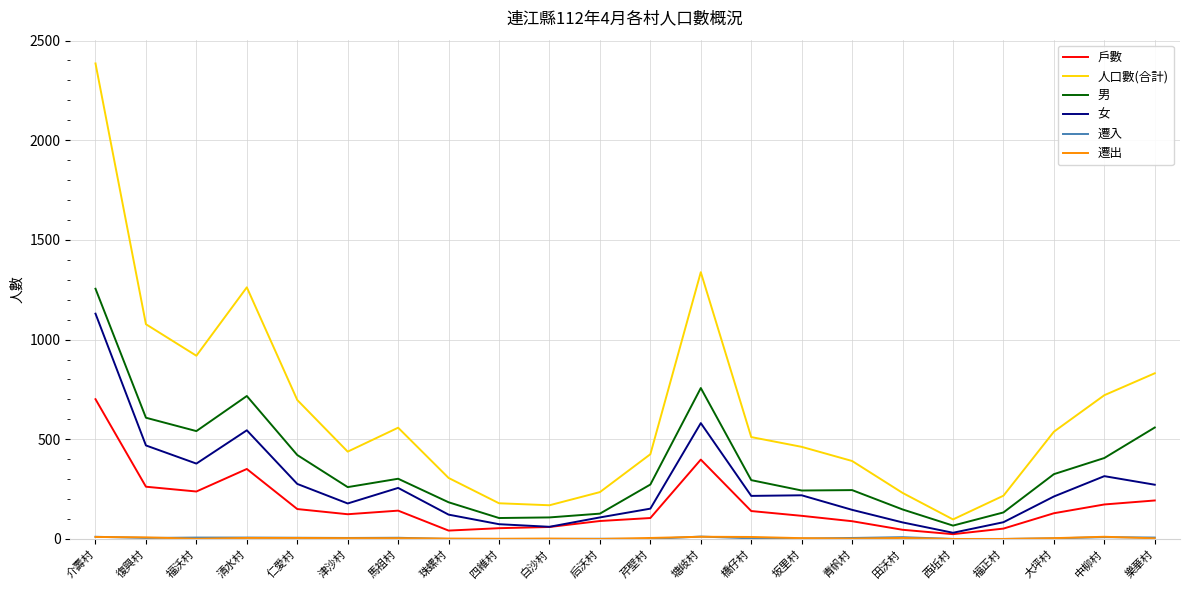

Is it true that 男 equals 454 at 芹壁村?

False